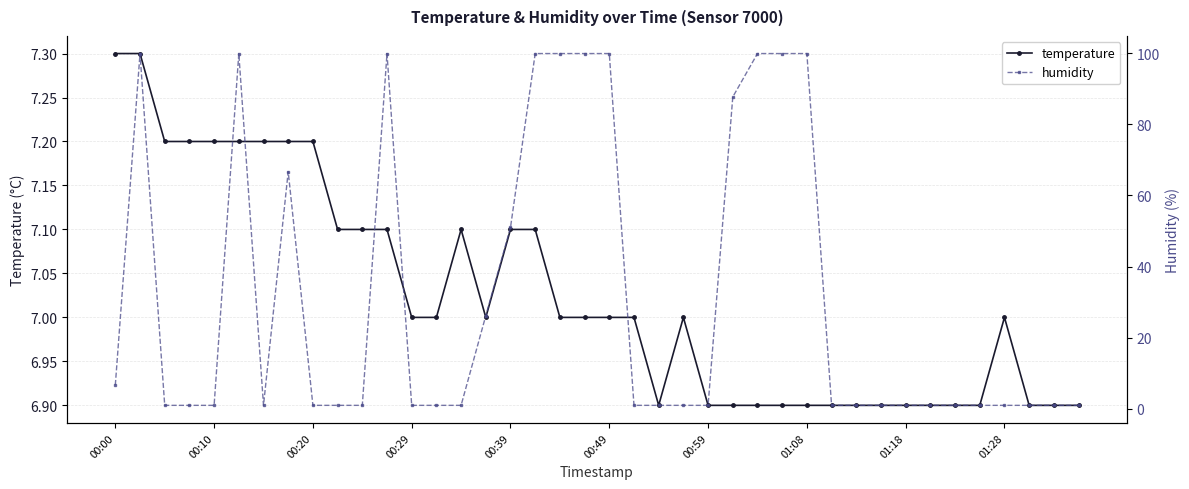

Which series ends up on top after the final intersection of humidity and temperature?

temperature